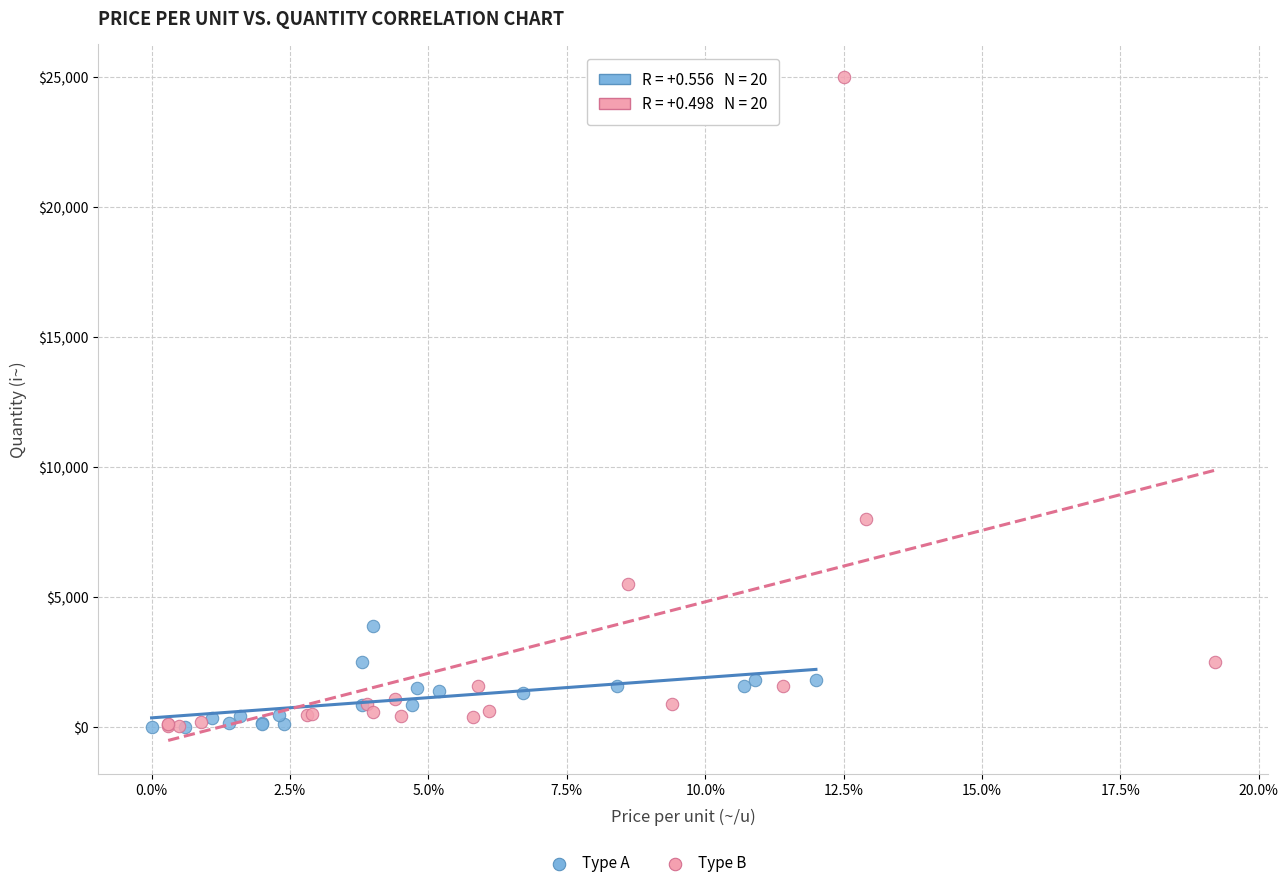

Which series contains the highest Y value?

Type B